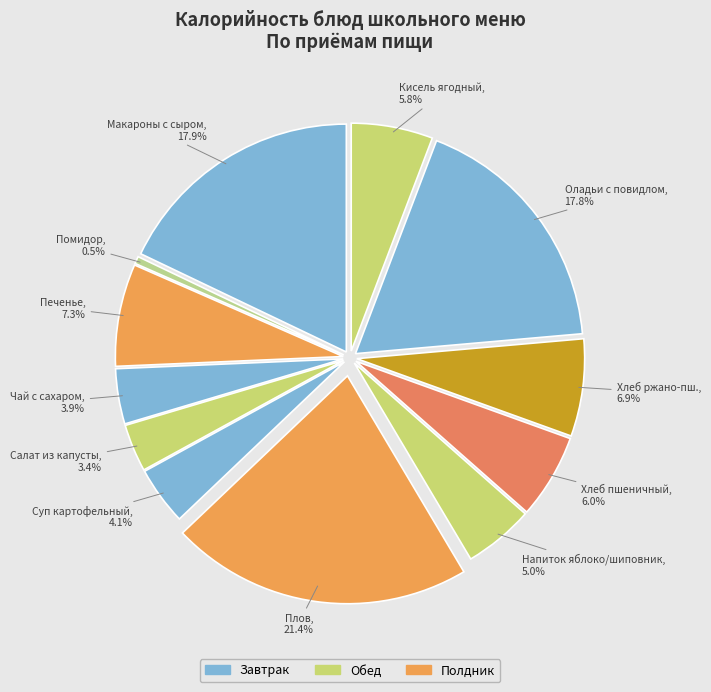

To the nearest percent, what is the difference between the largest and smallest slice percentages?

21%